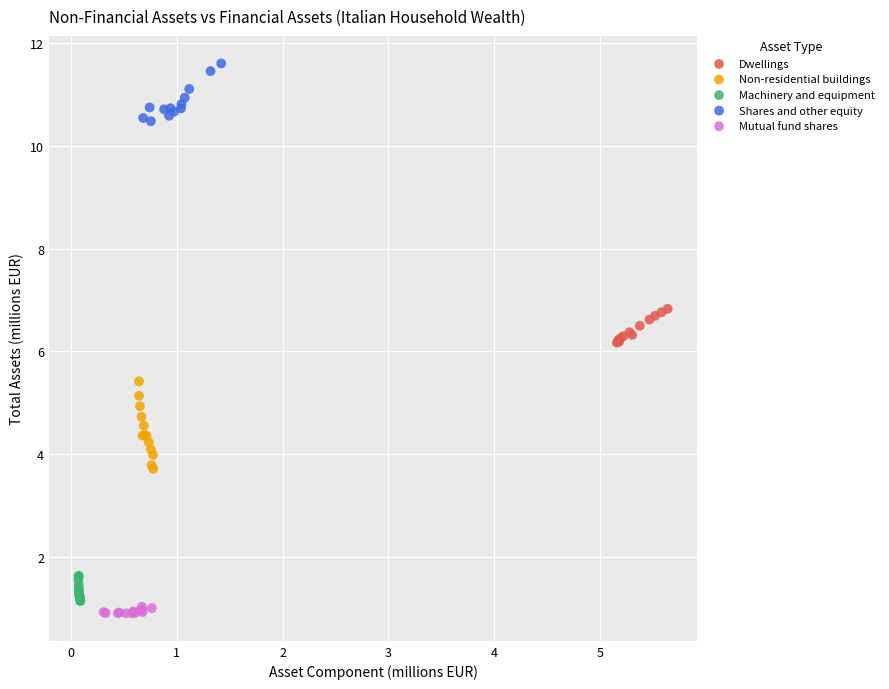

What are all the series names shown in the legend?

Dwellings, Non-residential buildings, Machinery and equipment, Shares and other equity, Mutual fund shares